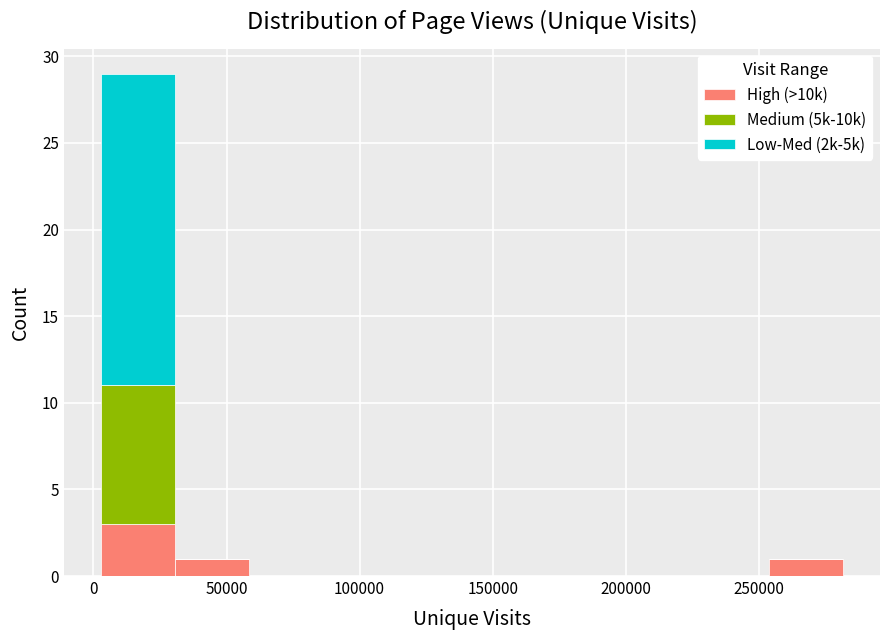

Reading left to right, list every stacked bar in this chart as the range it spans on the x-axis followed by its total height. Neither the bar edges nor the heights are printed on the chart, so give them approximately, as read against the axes.

5000 to 30000: 29
30000 to 60000: 1
60000 to 85000: 0
85000 to 115000: 0
115000 to 140000: 0
140000 to 170000: 0
170000 to 200000: 0
200000 to 225000: 0
225000 to 255000: 0
255000 to 280000: 1